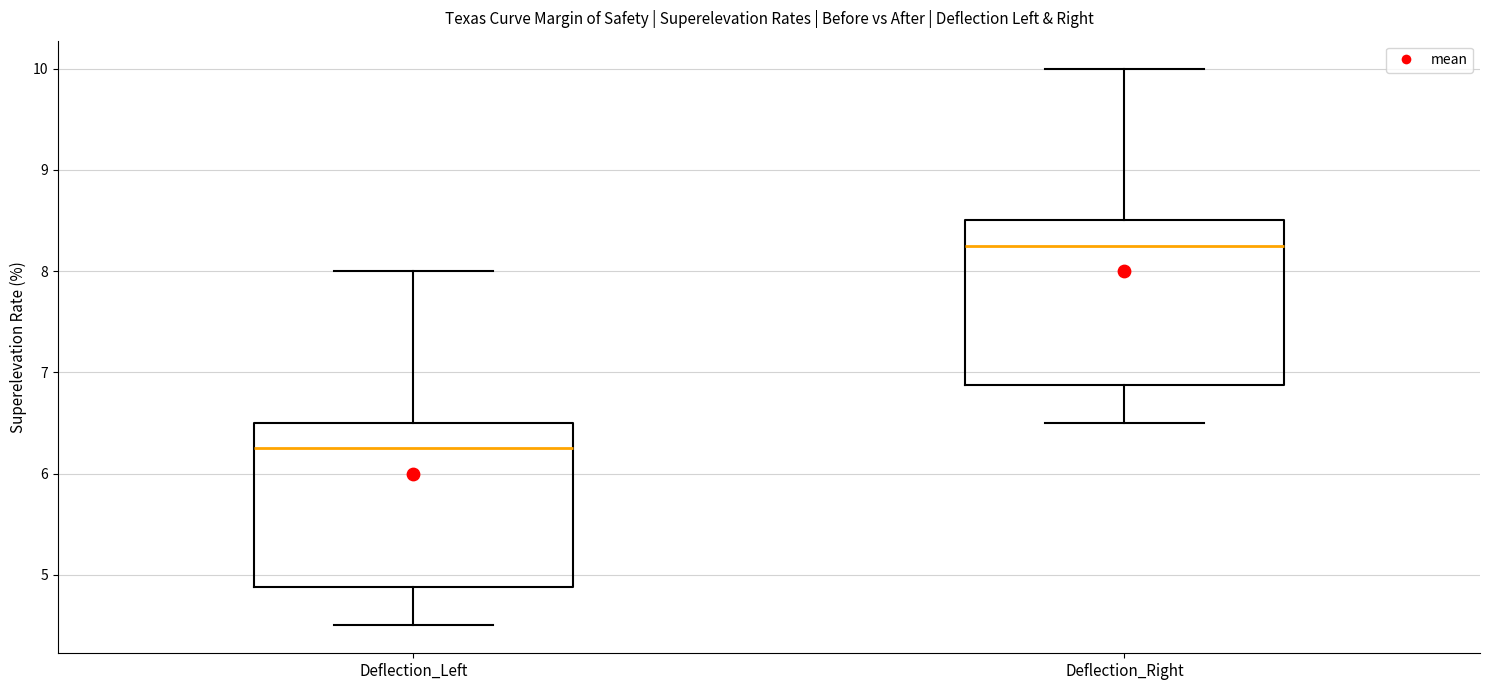

Reading left to right, read every box against the y-axis: the position of its median line, the range the box covers, and the ends of its whiskers. The values are not printed on the chart, so give them approximately, as read against the axis.

Deflection_Left: median 6.3, box 4.9 to 6.5, whiskers 4.5 to 8.0
Deflection_Right: median 8.3, box 6.9 to 8.5, whiskers 6.5 to 10.0